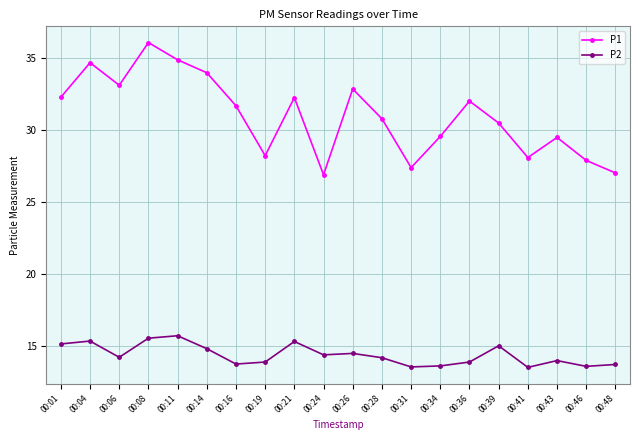

True or false: P1 and P2 intersect in this chart.

False